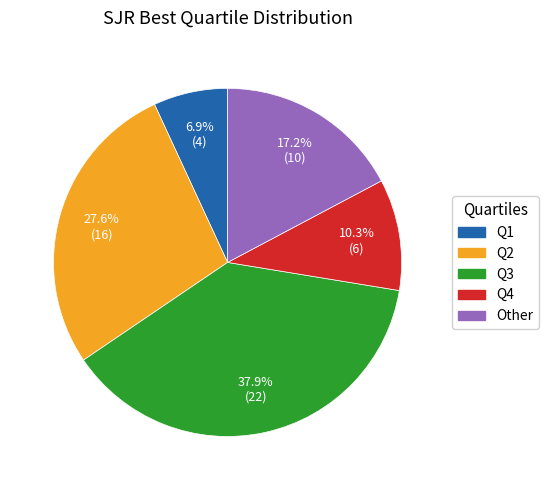

The Other slice represents 17% of the pie. True or false?

True